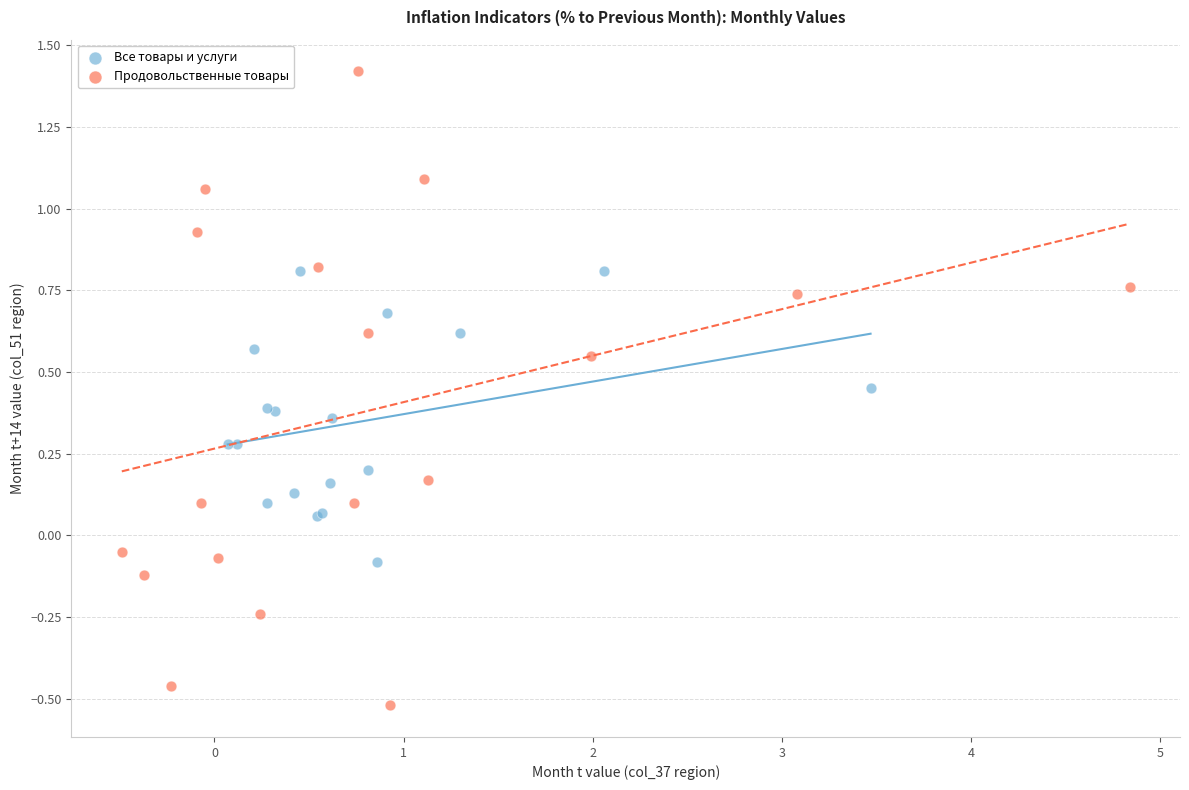

Which series reaches the maximum Y coordinate?

Продовольственные товары